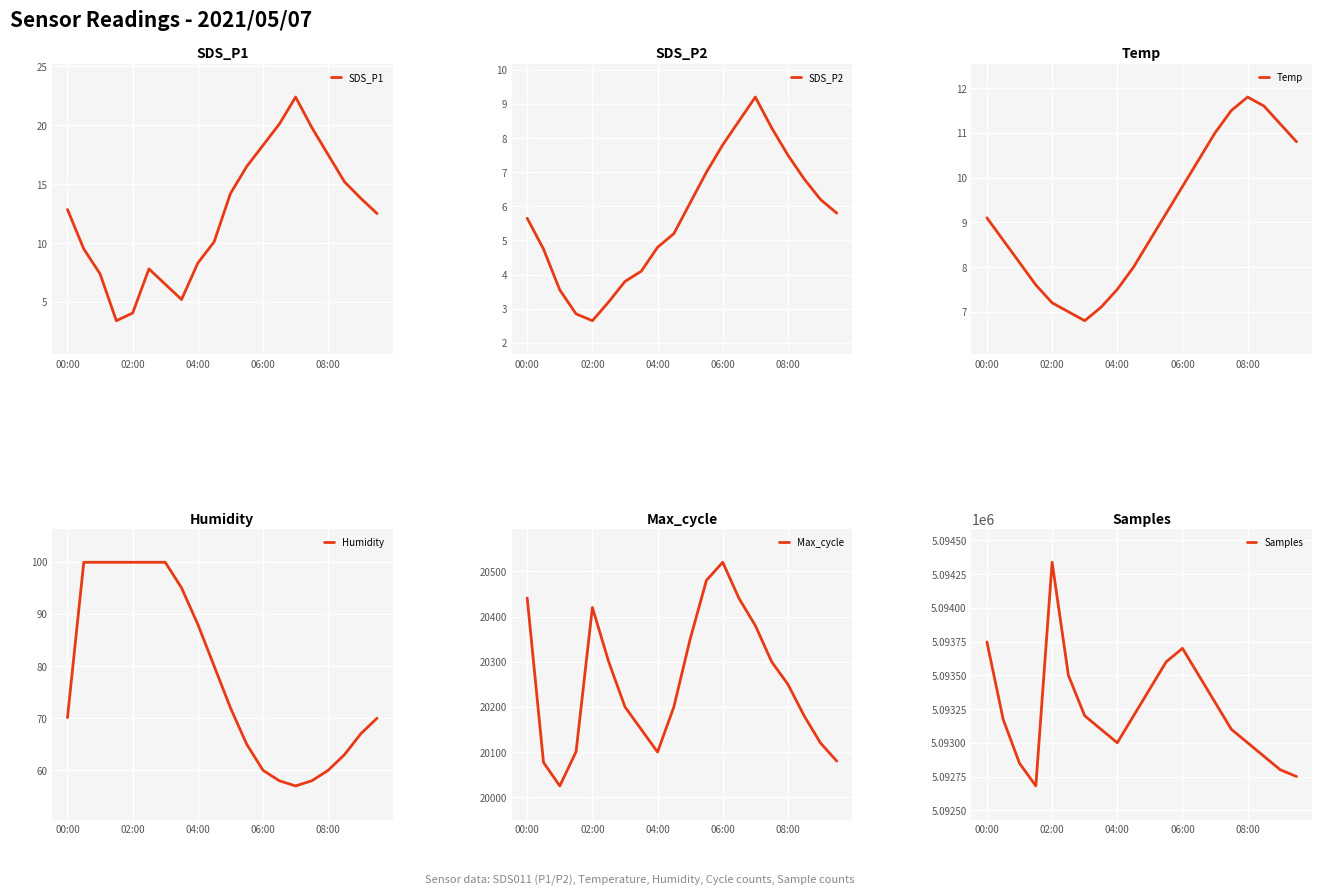

How many values in the SDS_P2 series are below 5?

8